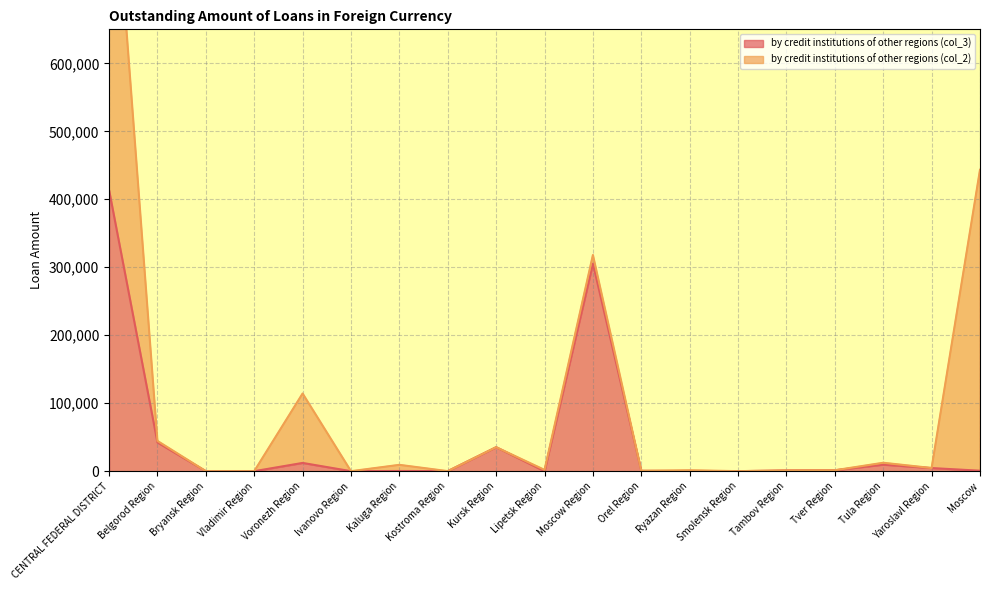

Is it true that by credit institutions of other regions (col_3) equals 35298 at Kursk Region?

True